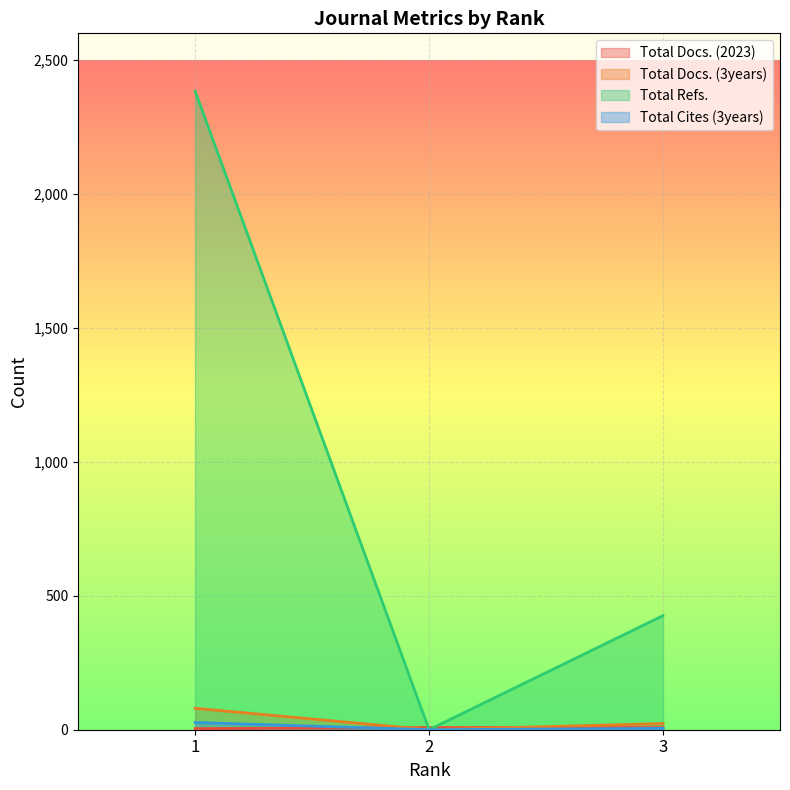

What is the maximum value for Total Docs. (2023)?

8